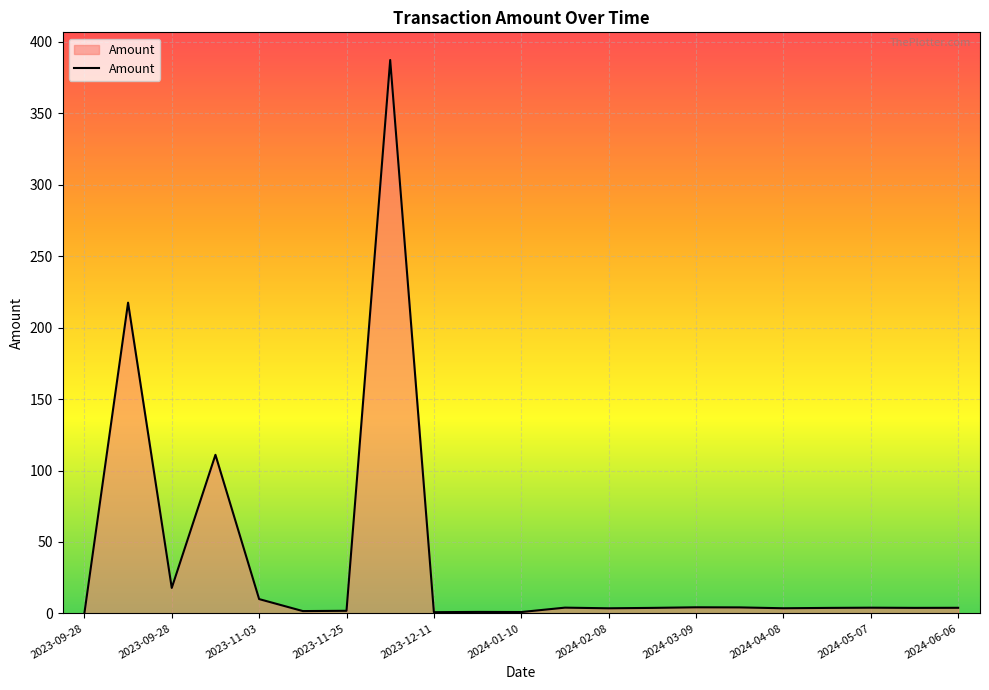

What is the greatest value displayed?

387.4